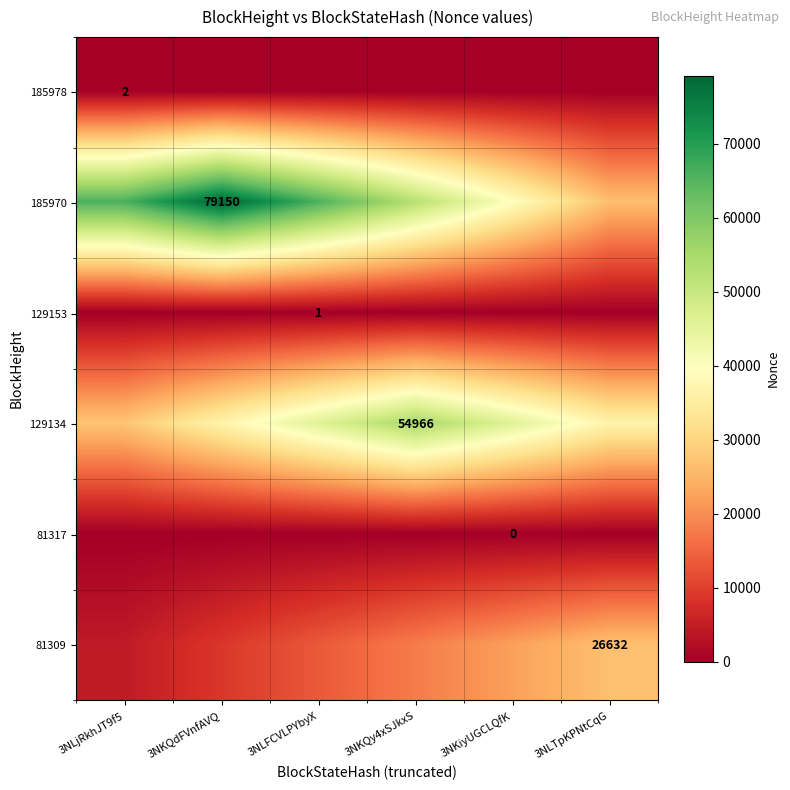

Rank the series by their maximum value, from lowest to highest.

81317, 129153, 185978, 81309, 129134, 185970